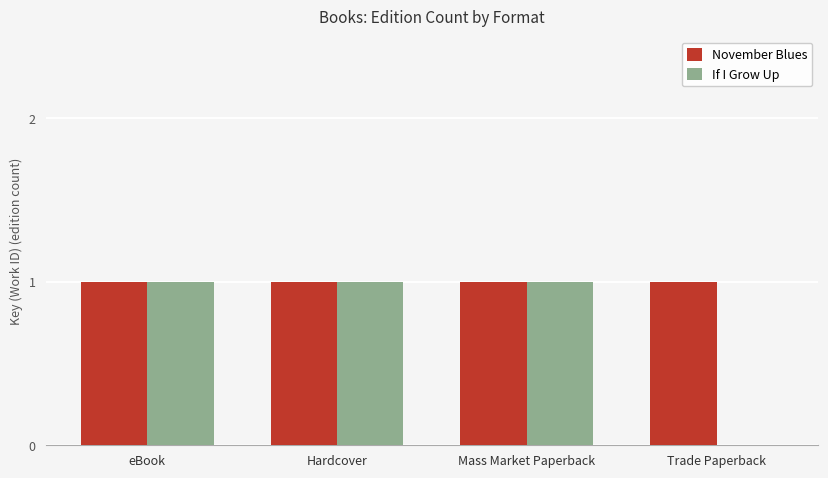

Which series has the widest spread of values?

If I Grow Up